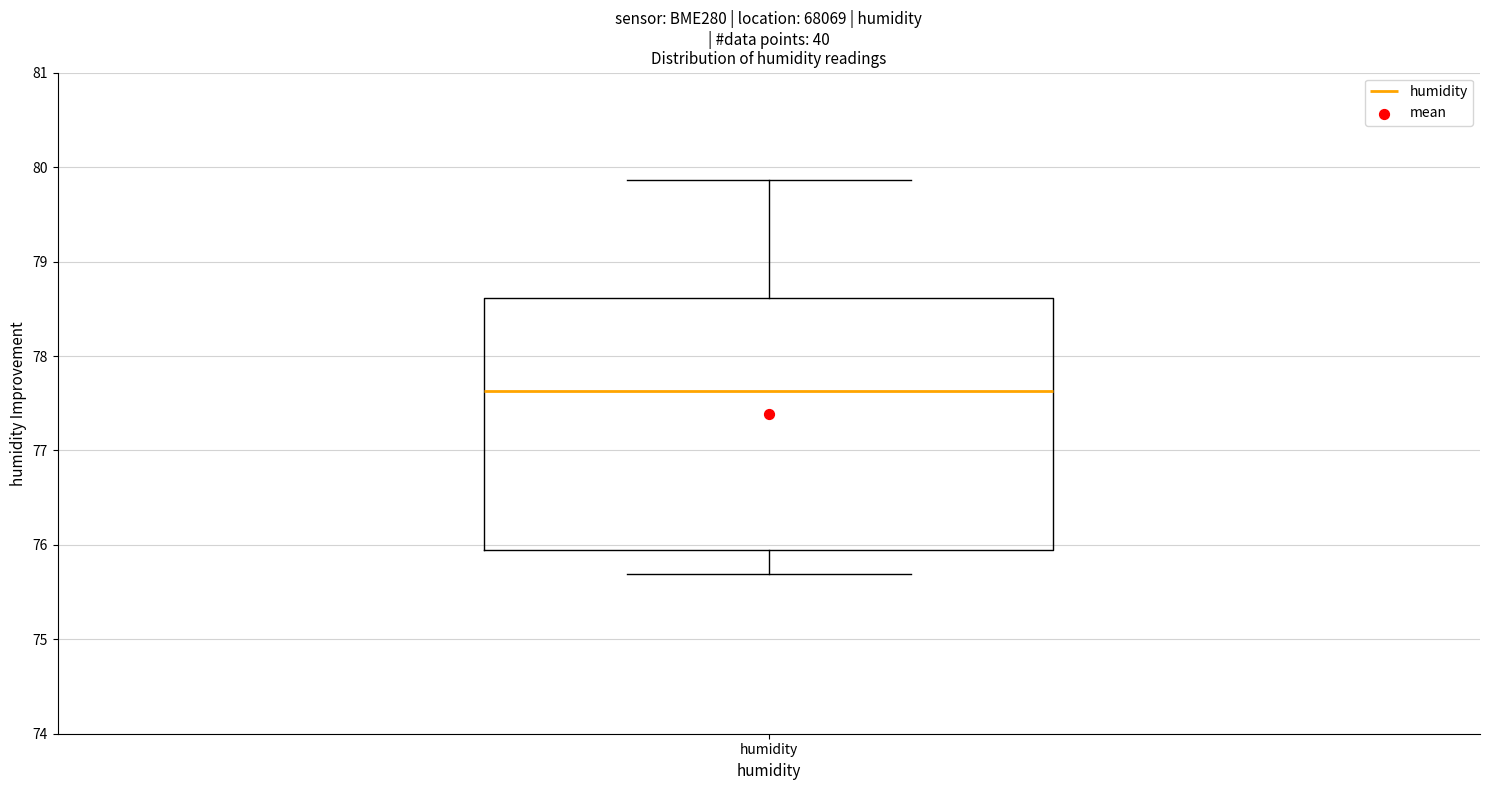

Where does the median line of the box for humidity sit on the y-axis? The values are not printed on the chart, so give them approximately, as read against the axis.

77.6